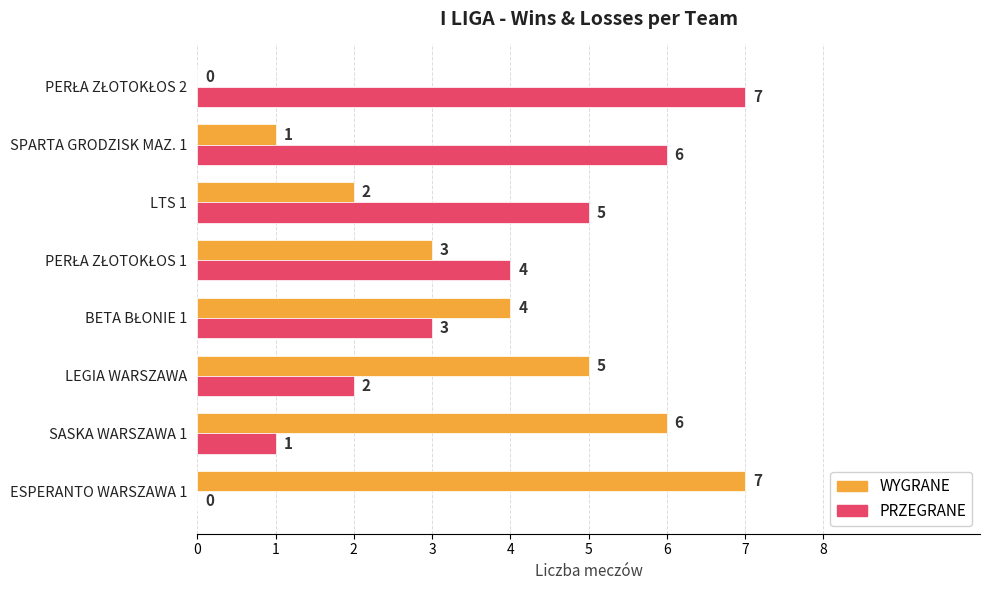

Is it true that WYGRANE equals 1 at SPARTA GRODZISK MAZ. 1?

True